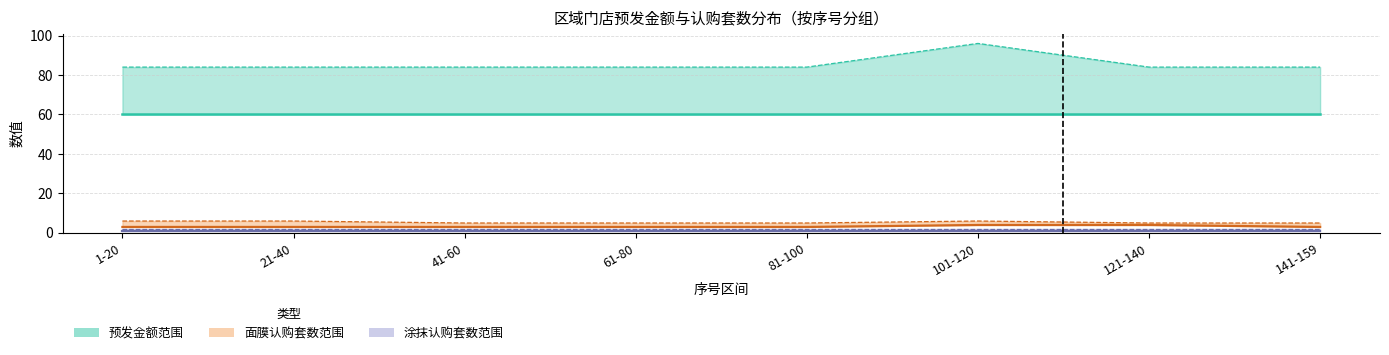

The 预发金额_upper series shows 84 at 141-159. True or false?

True